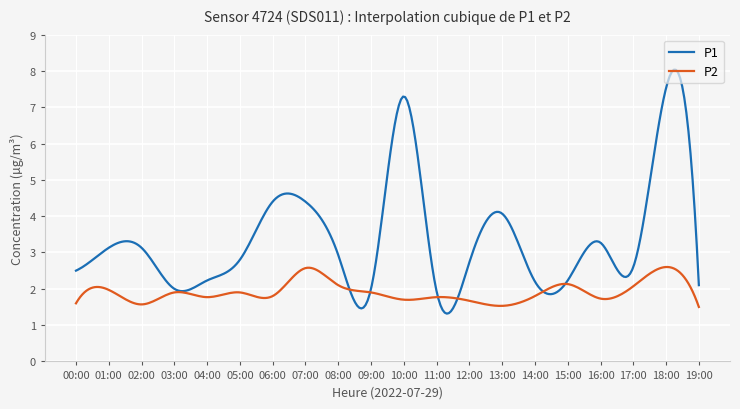

What is the sum of all P2 values?

573.9